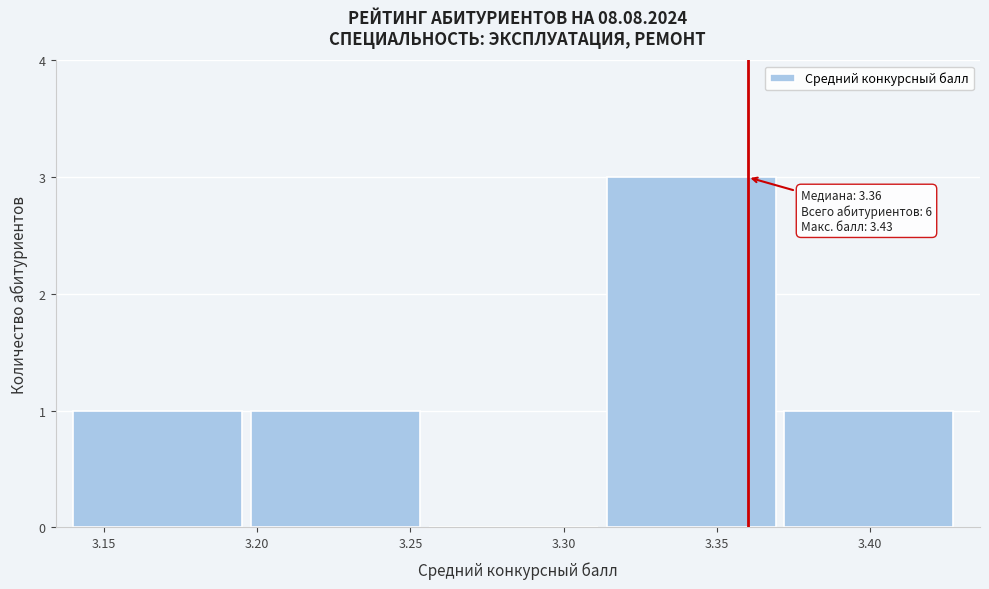

Over which range of the x-axis is the bar tallest?

3.314 to 3.372